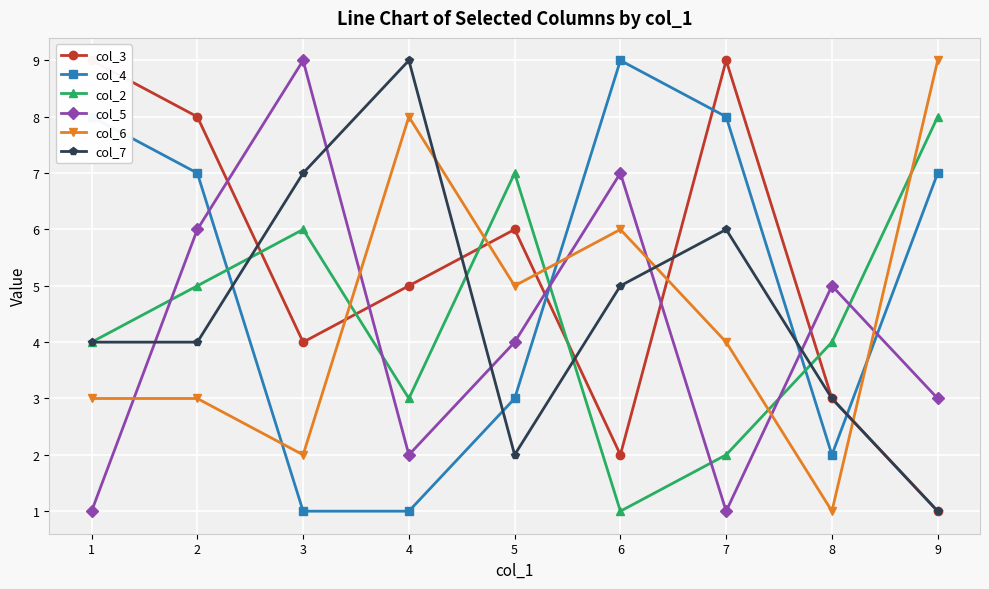

Rank the categories by col_2 value from lowest to highest.

6, 7, 4, 1, 8, 2, 3, 5, 9